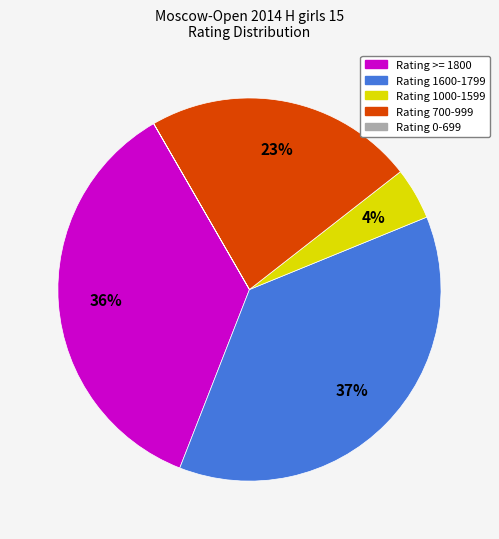

Is there a majority slice in this chart?

No